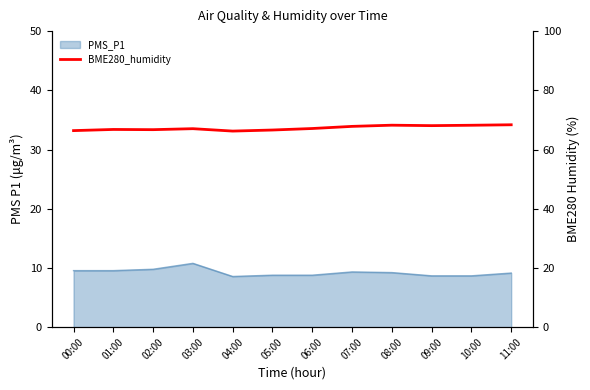

List the labels in order of value, largest first.

11:00, 08:00, 10:00, 09:00, 07:00, 06:00, 03:00, 01:00, 02:00, 05:00, 00:00, 04:00